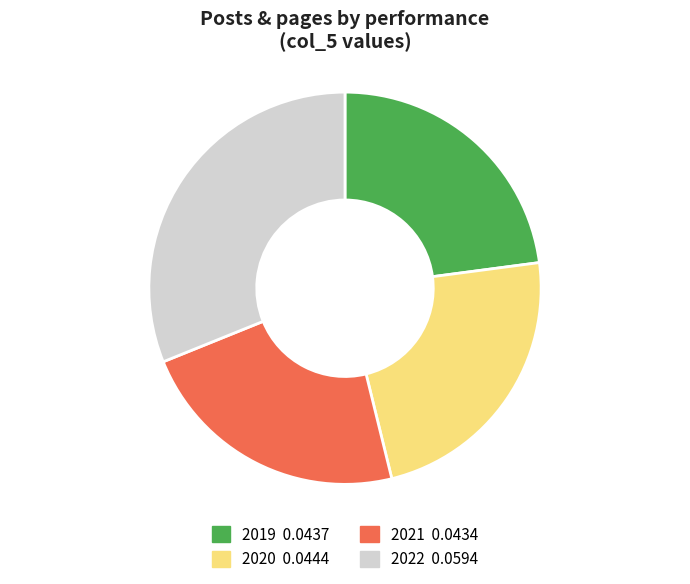

What is the largest slice in the pie chart?

2022